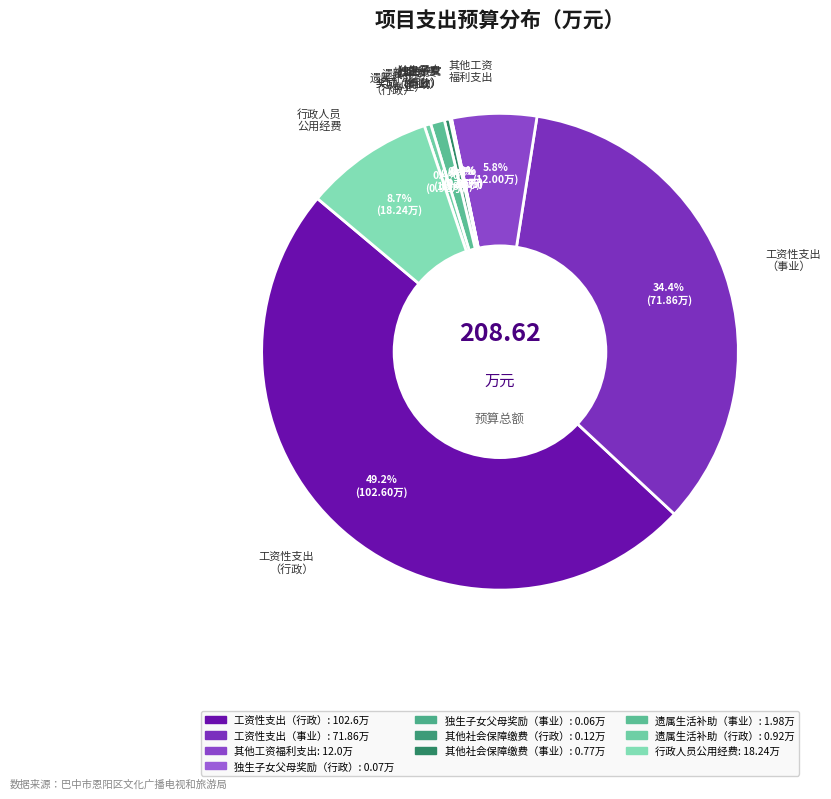

What is the ratio of the value at 工资性支出 （行政） to the value at 遗属补助 （事业）?

51.8